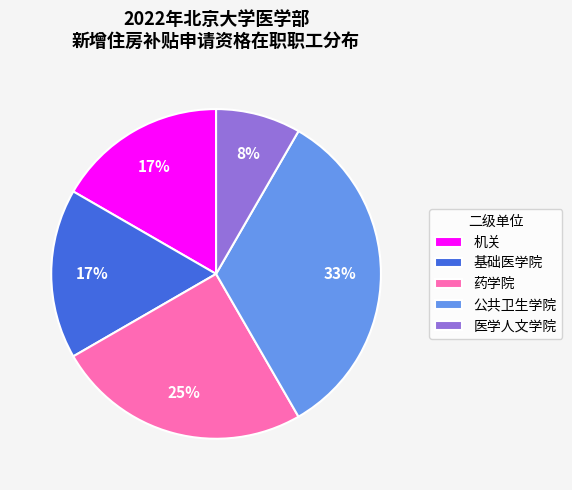

To the nearest percent, what portion does 公共卫生学院 represent?

33%